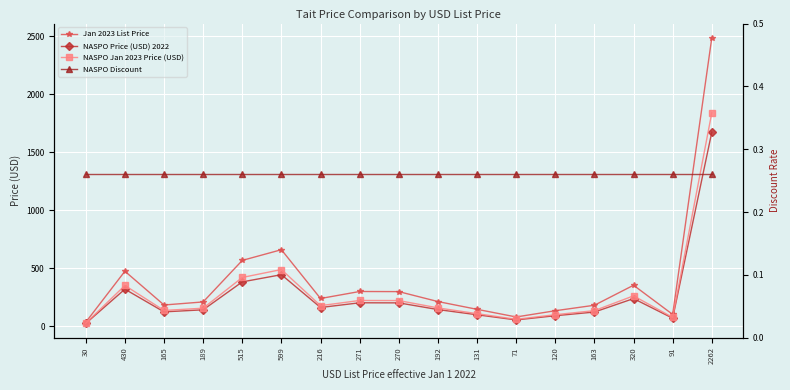

What are all the series names shown in the legend?

Jan 2023 List Price, NASPO Price (USD) 2022, NASPO Jan 2023 Price (USD), NASPO Discount